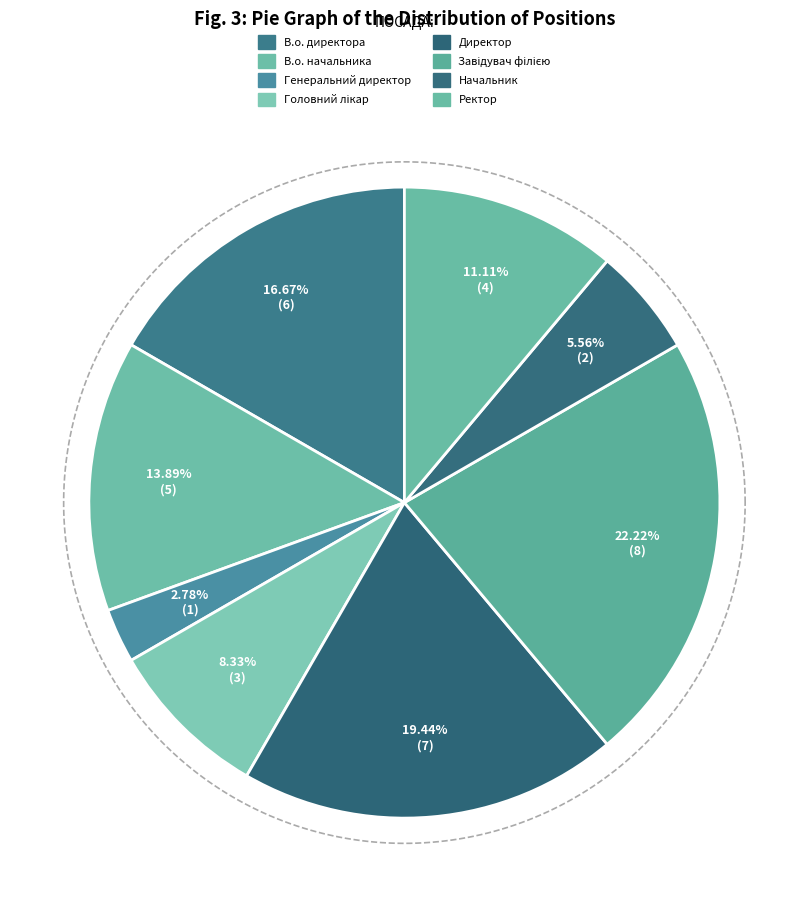

To the nearest percent, what portion does Генеральний директор represent?

3%